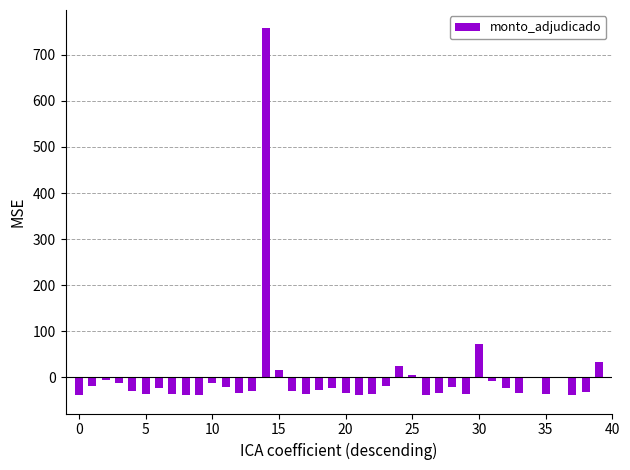

How many categories are shown in the chart?

40